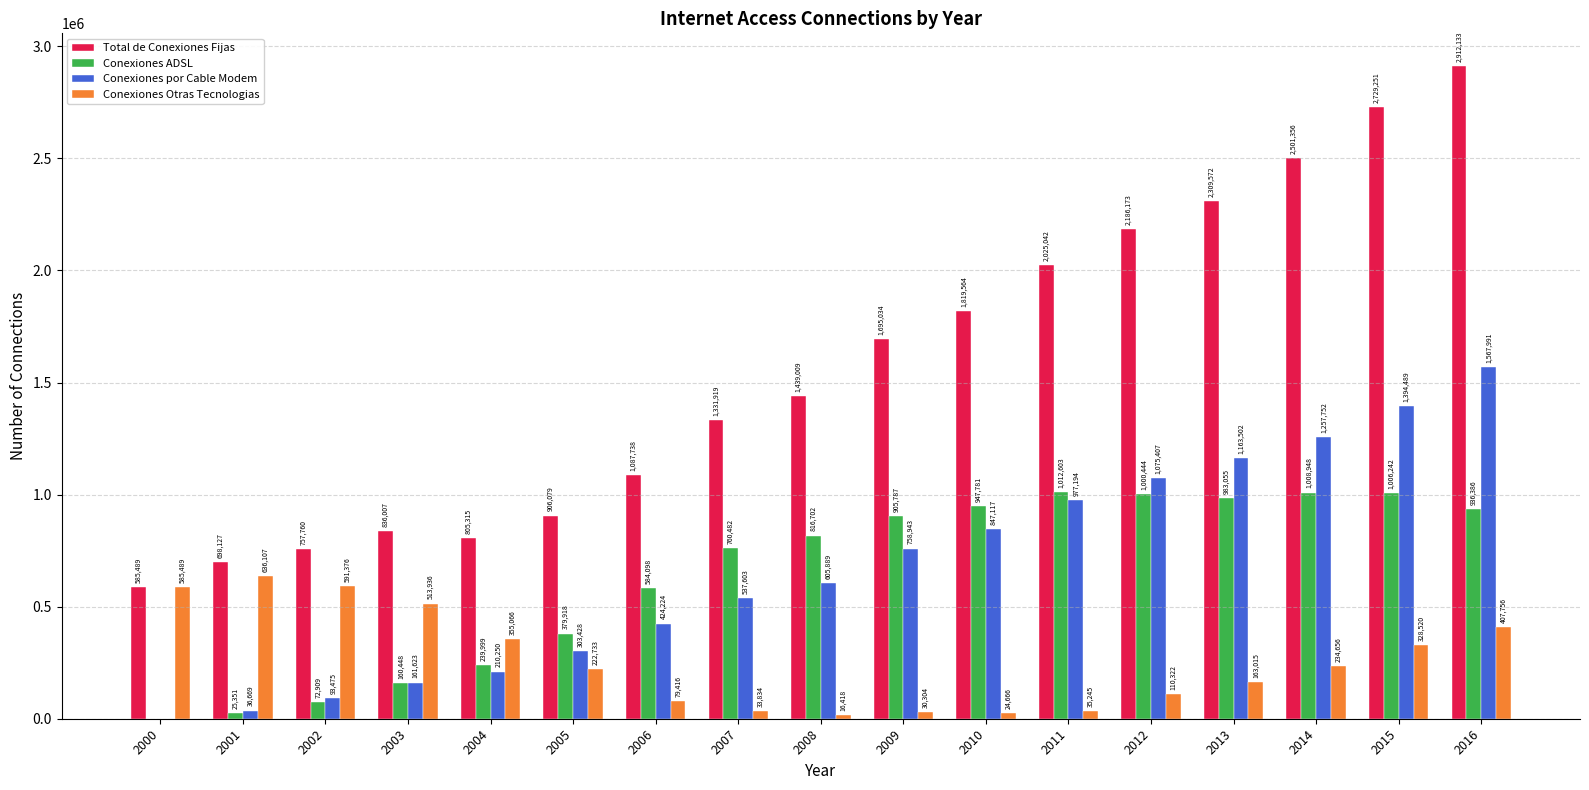

What is the maximum value shown in the chart?

2912133.0